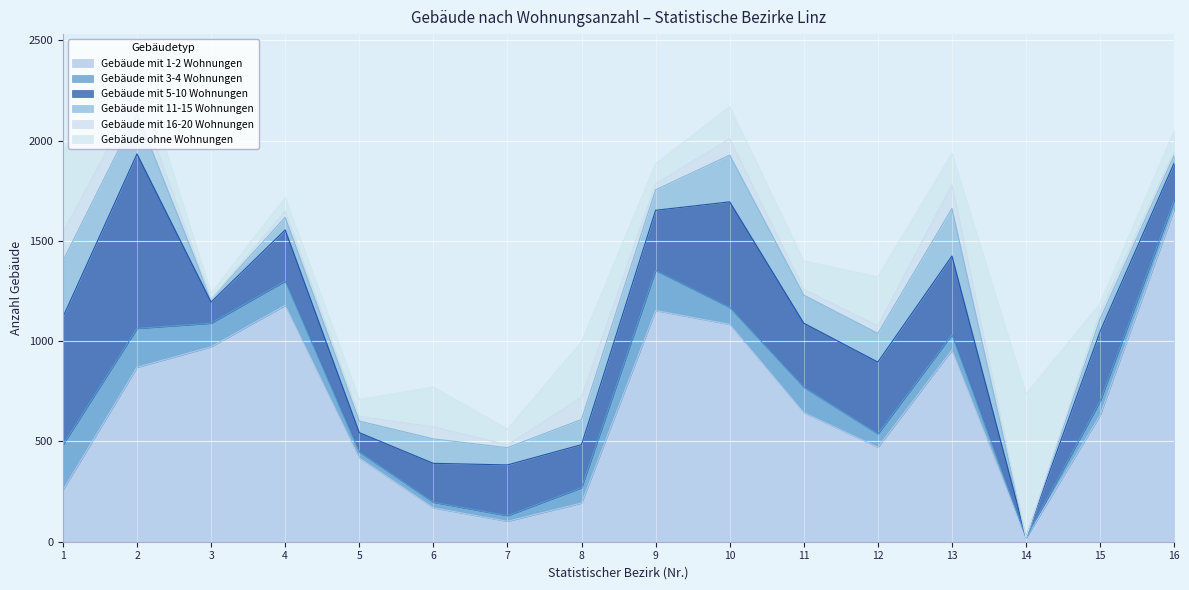

Which series has the largest total across all categories?

Gebäude mit 1-2 Wohnungen